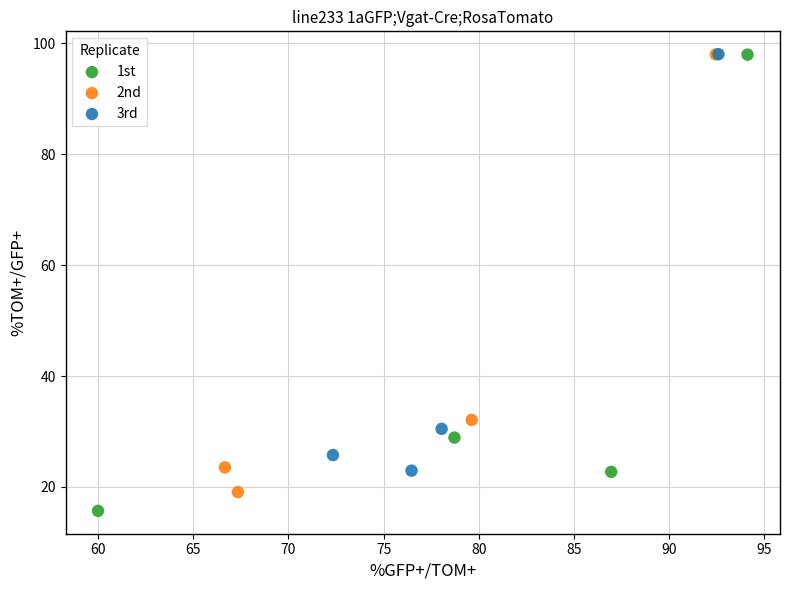

Which series reaches the minimum Y coordinate?

1st